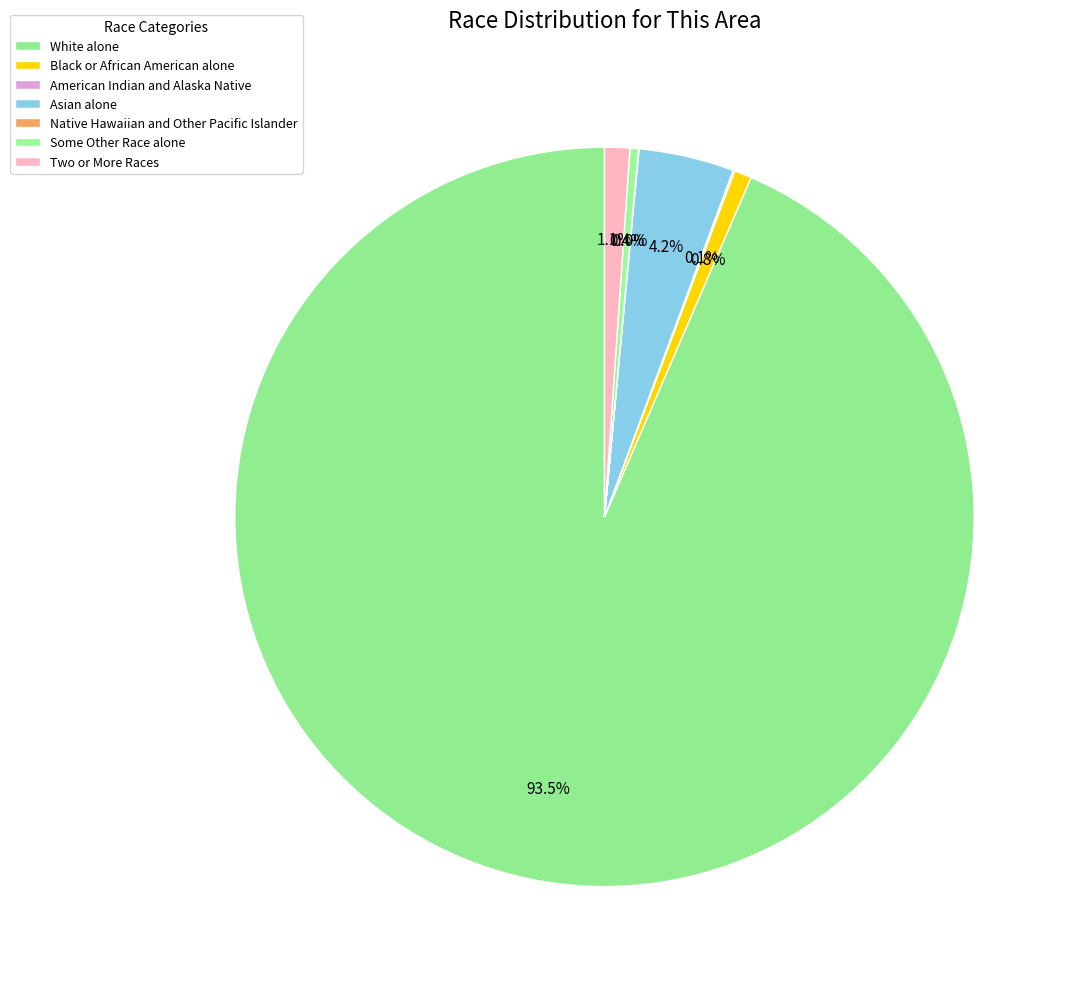

True or false: American Indian and Alaska Native accounts for 1% of the total.

False